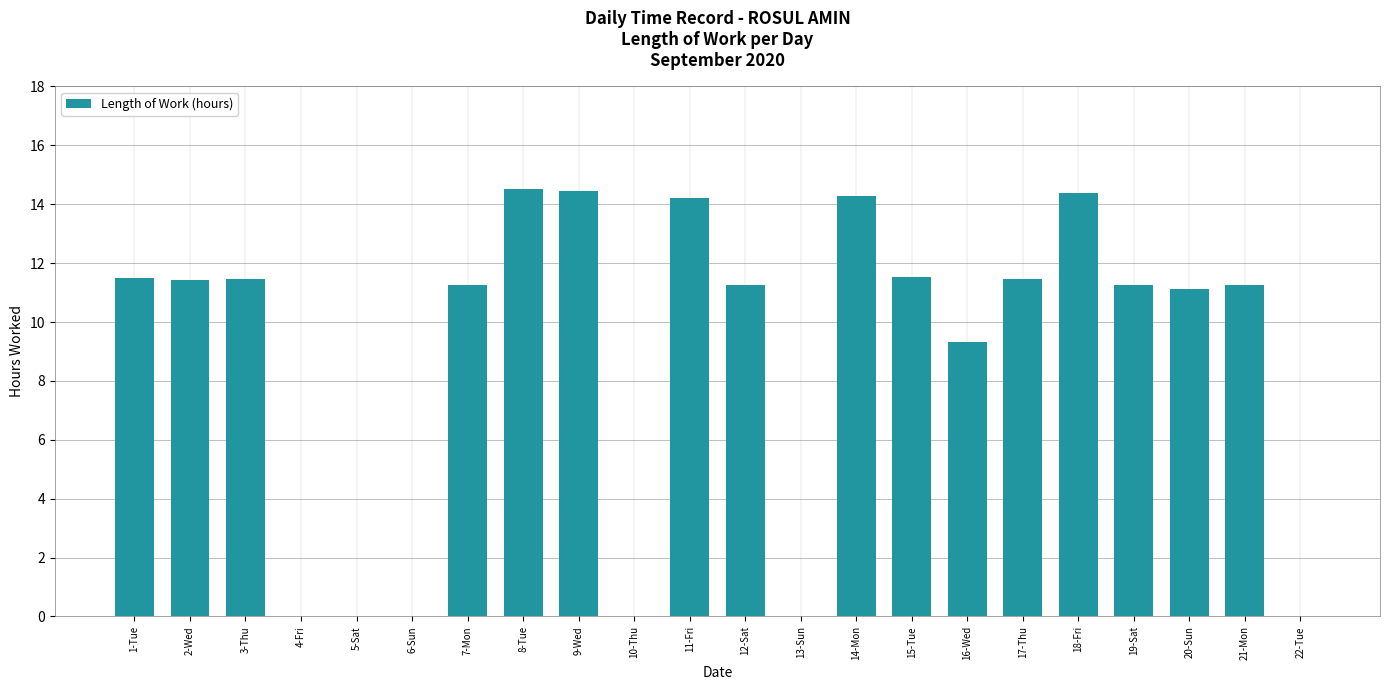

What is the sum of all values?

194.7